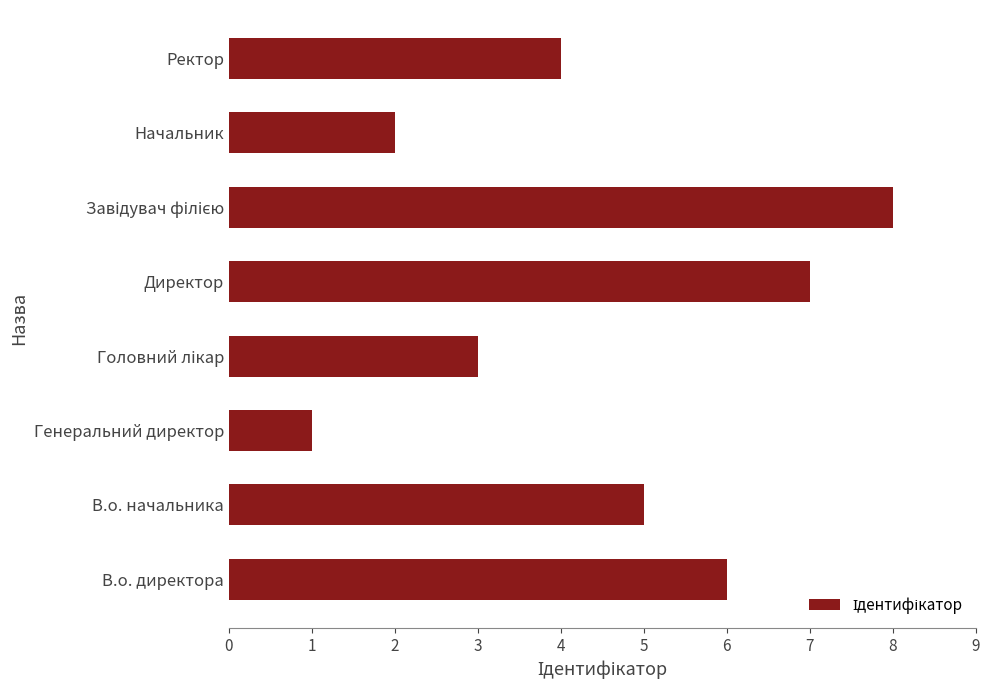

Between В.о. начальника and Начальник, which is larger?

В.о. начальника